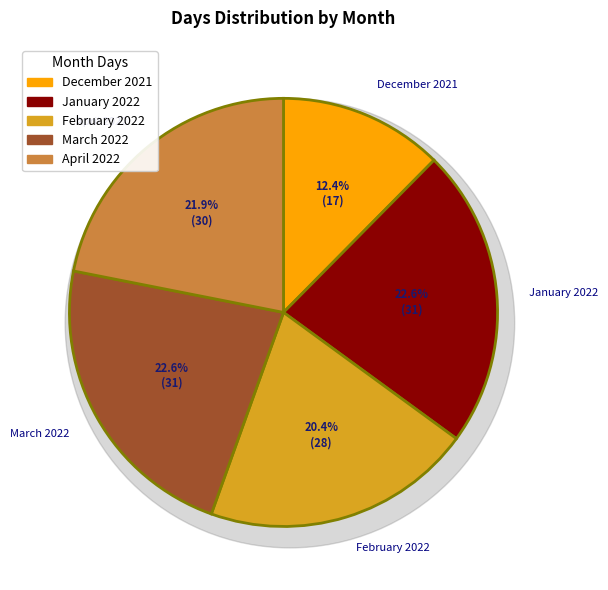

How much of the chart is everything except April 2022?

78.1%